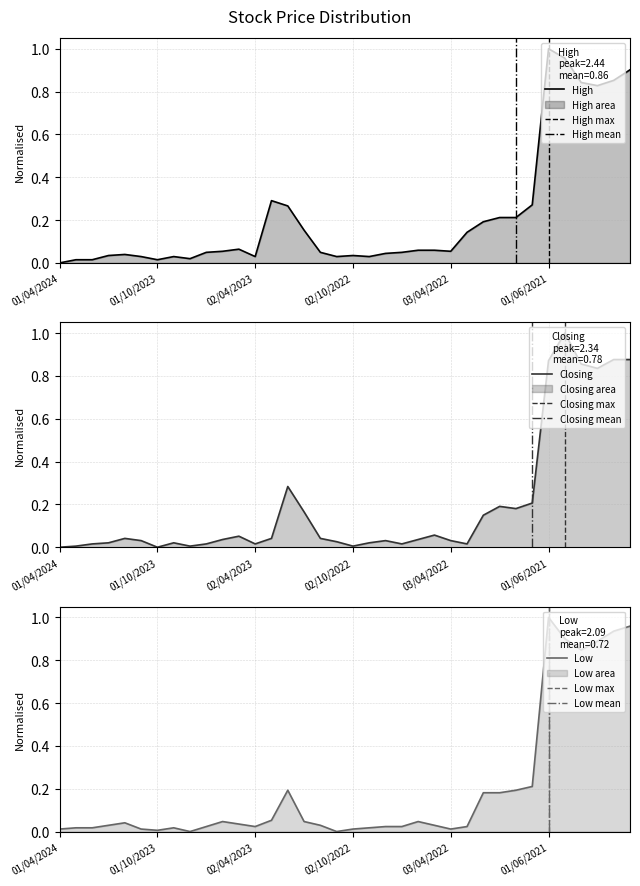

Which label corresponds to the largest value in the chart?

01/06/2021